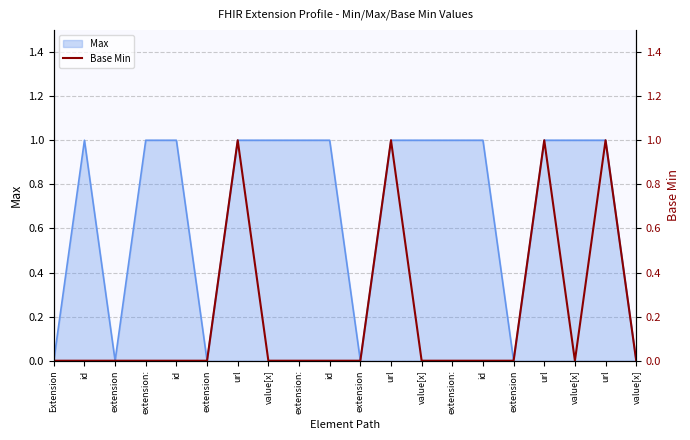

What is the label of the 17th point from the left?

url